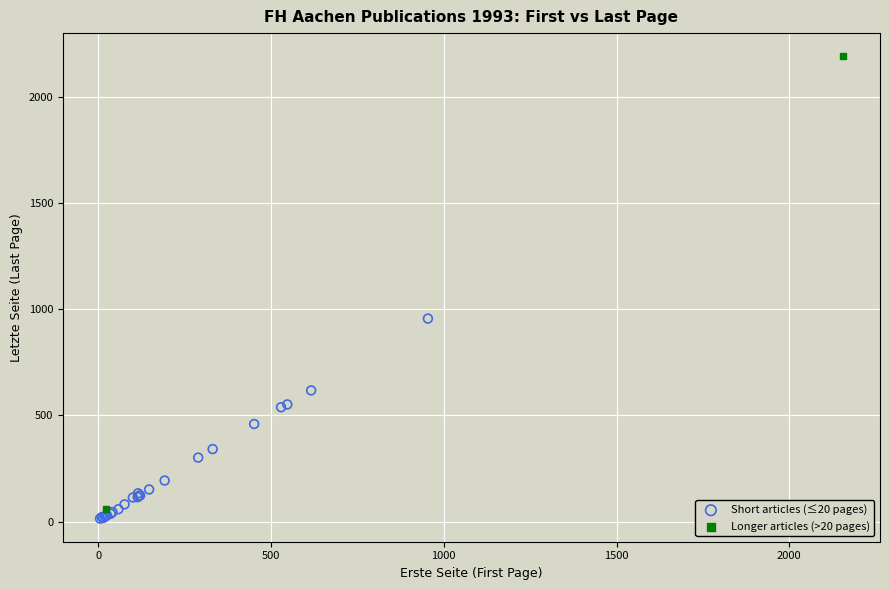

What are all the series names shown in the legend?

Short articles (≤20 pages), Longer articles (>20 pages)